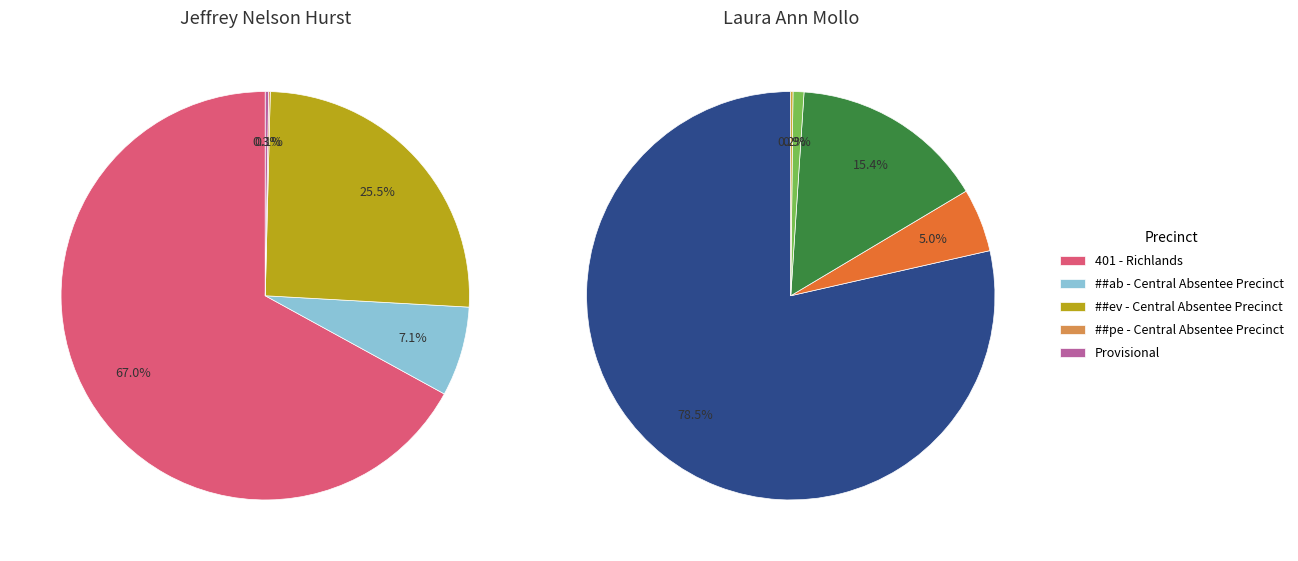

Is the sum of ##ab - Central Absentee Precinct and 401 - Richlands greater than half?

Yes